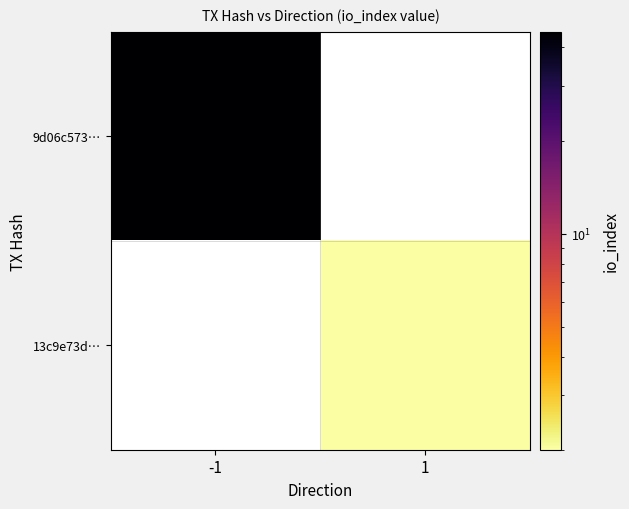

Is the value of 13c9e73d… at -1 greater than the value of 9d06c573… at 1?

No